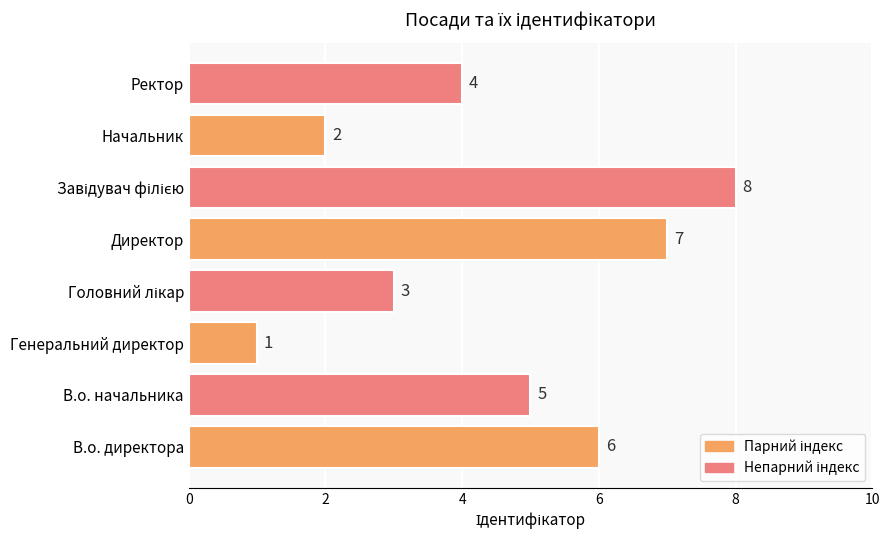

What is the change in value from Генеральний директор to Начальник?

+1